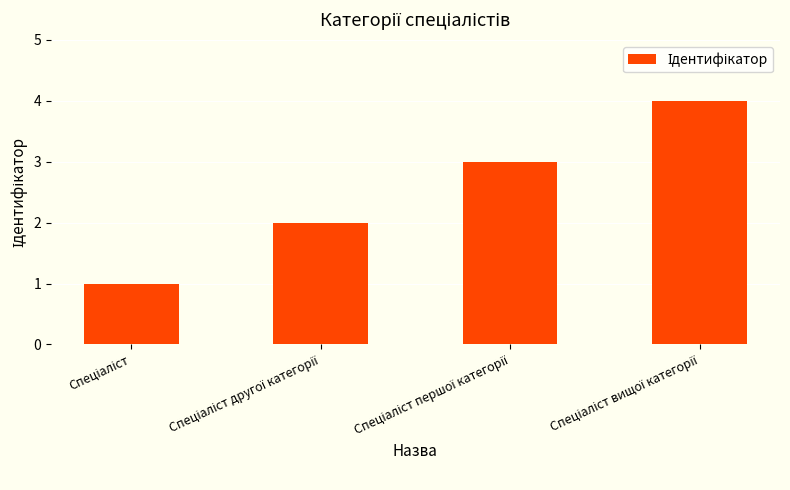

What is the maximum value shown in the chart?

4